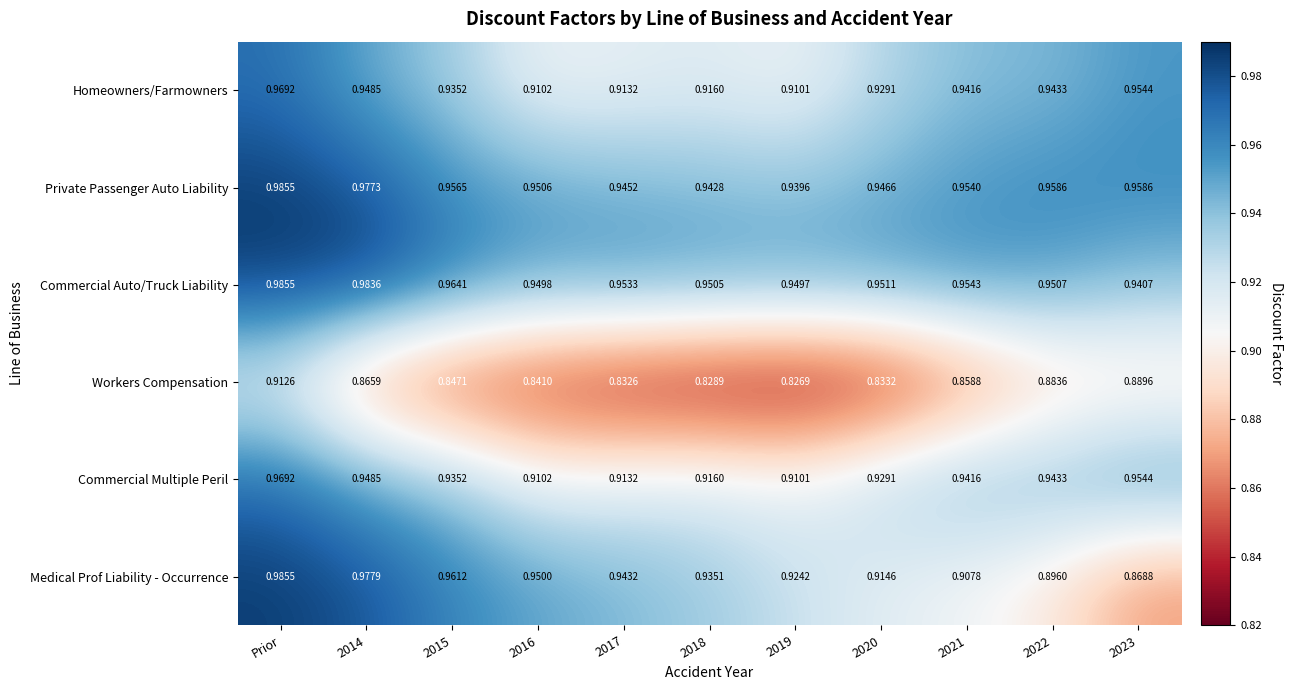

What is the total value across all series at 2014?

5.7